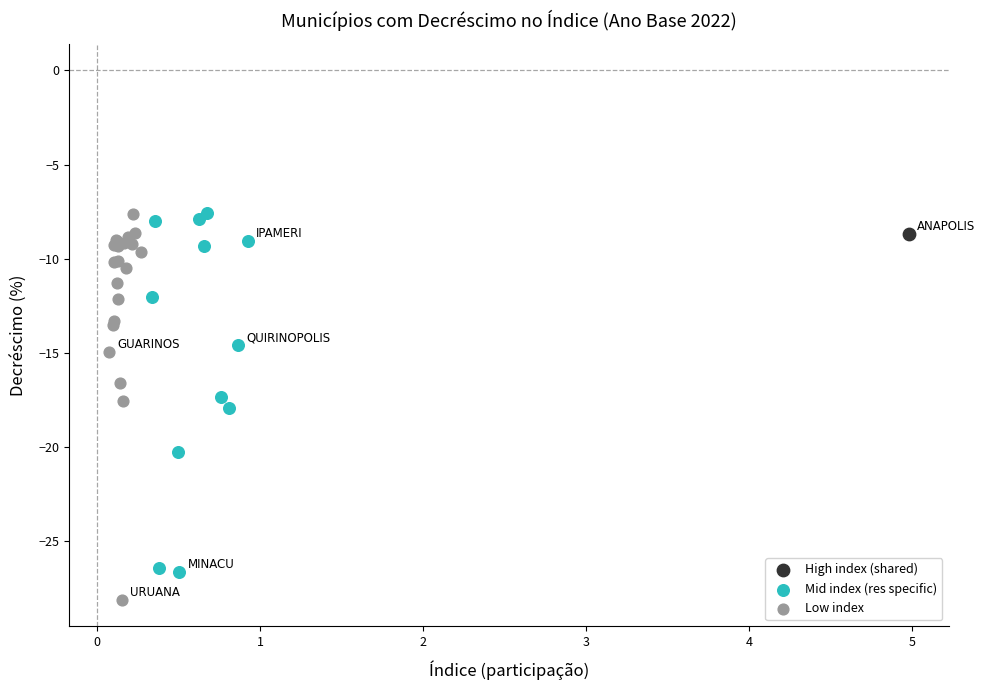

What are all the series names shown in the legend?

High index (shared), Mid index (res specific), Low index